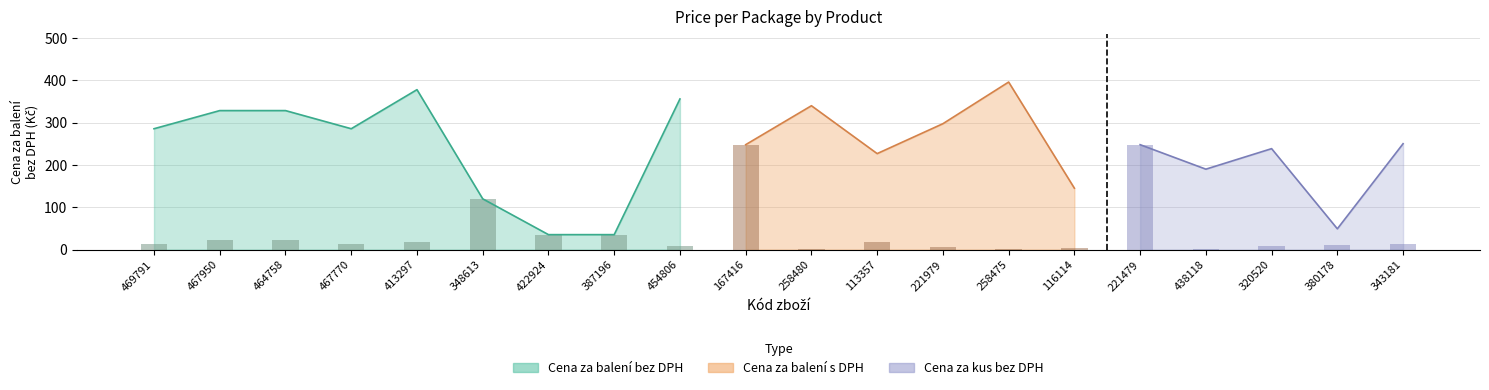

What is the smallest value displayed?

8.9